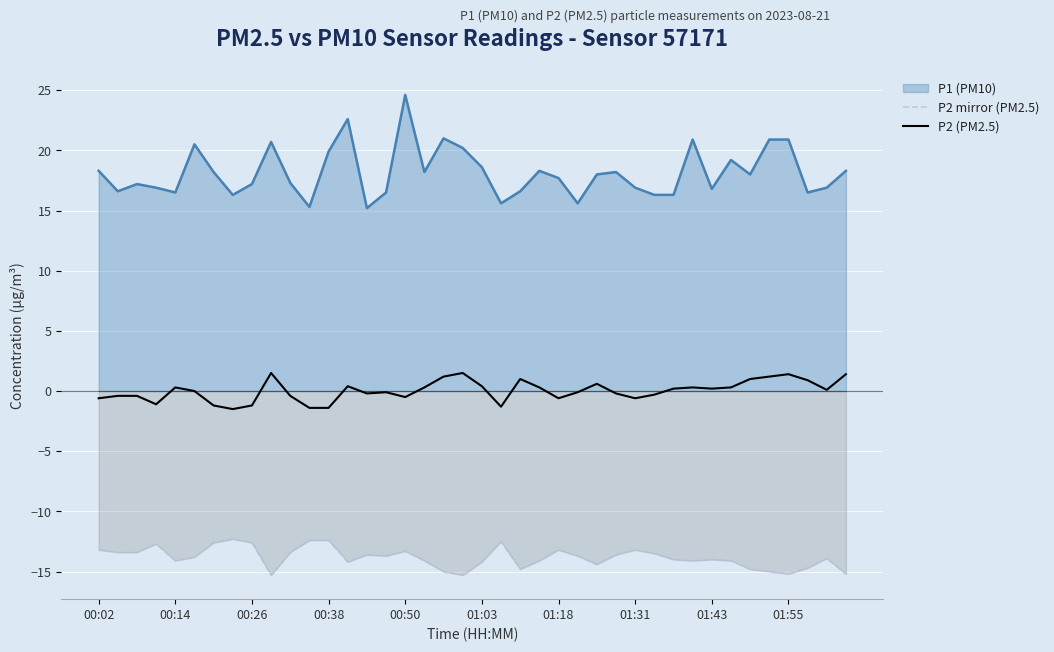

The value of P2 mirror (PM2.5) at 27 is -24.3. True or false?

False